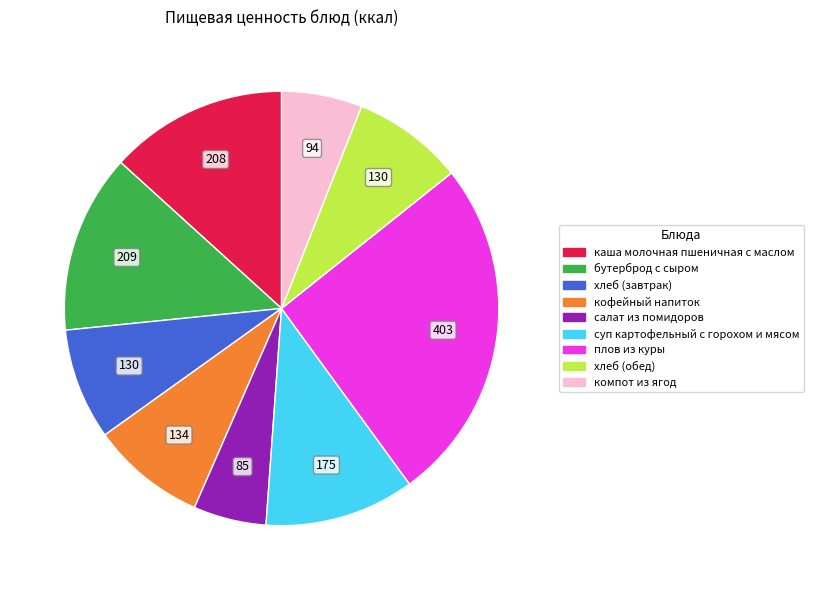

Is хлеб (завтрак) the majority of the pie?

No